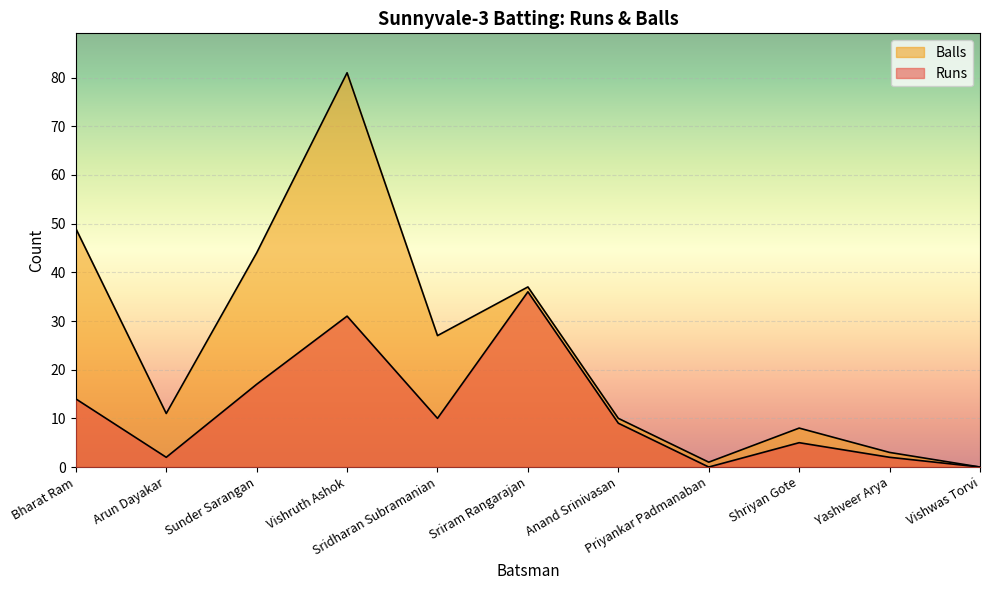

At which label does Runs first exceed 9?

Bharat Ram